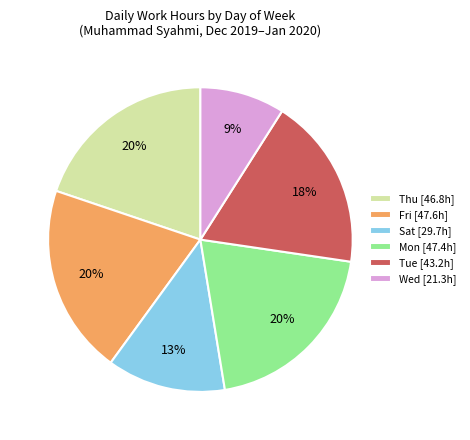

Combined, do Thu [46.8h] and Tue [43.2h] account for over 50%?

No